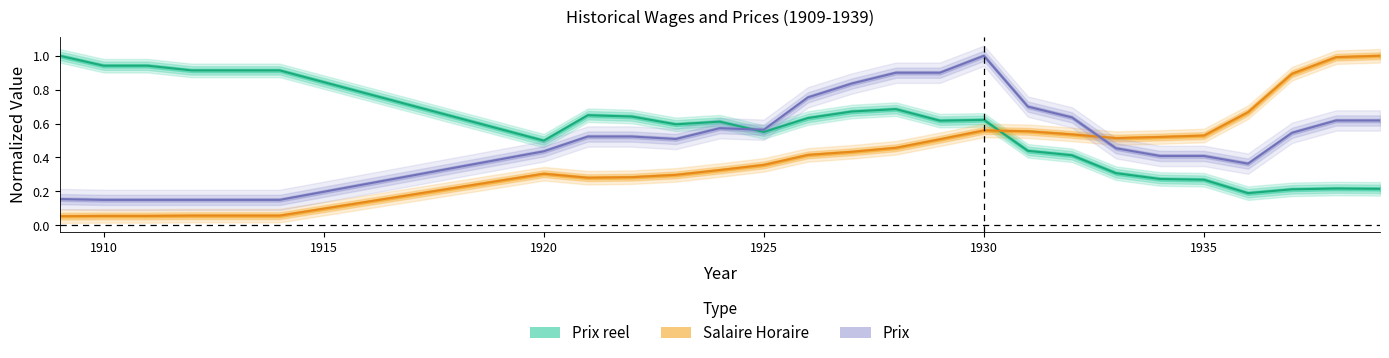

What is the difference between the maximum and minimum values in the Prix series?

0.8